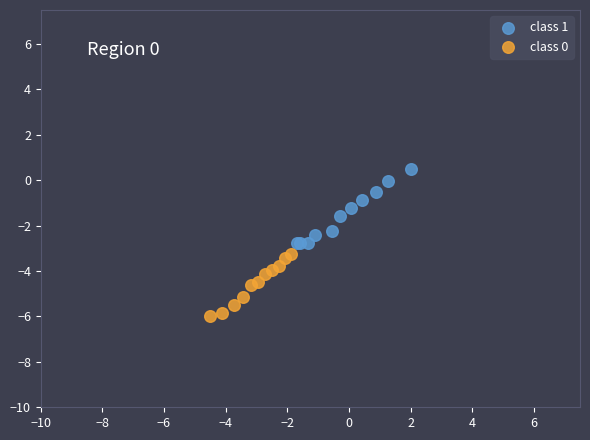

Which series has the widest spread of Y values?

class 1